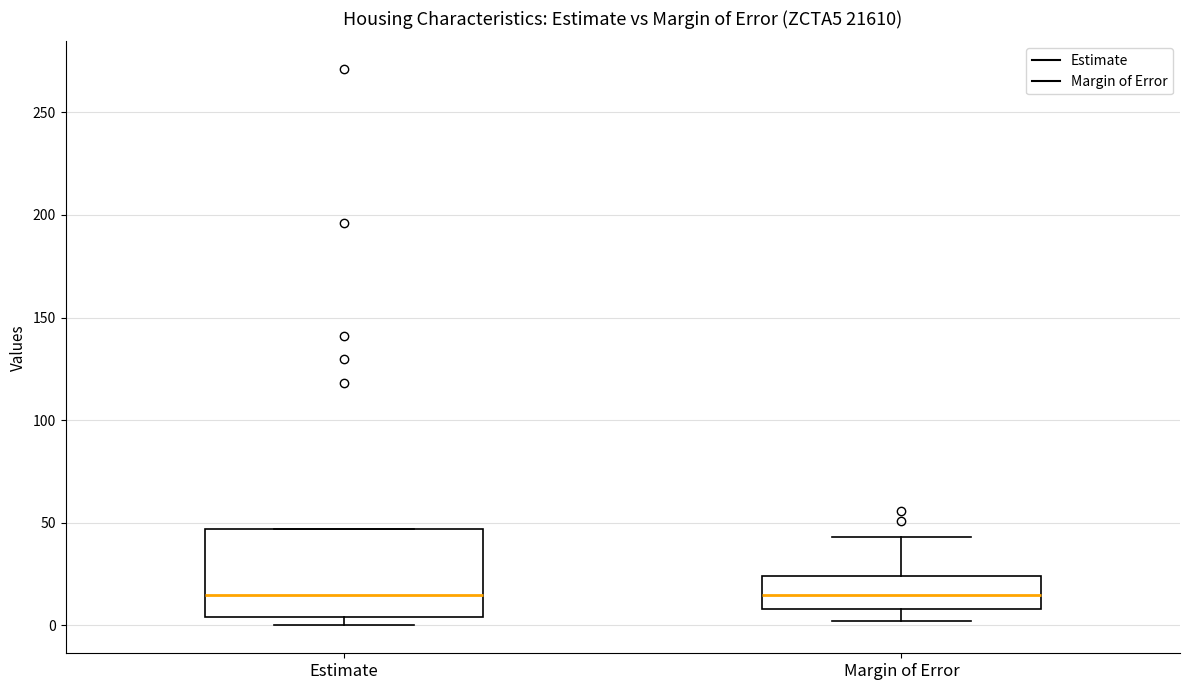

Where does the lower whisker of the box for Margin of Error end on the y-axis? The values are not printed on the chart, so give them approximately, as read against the axis.

0